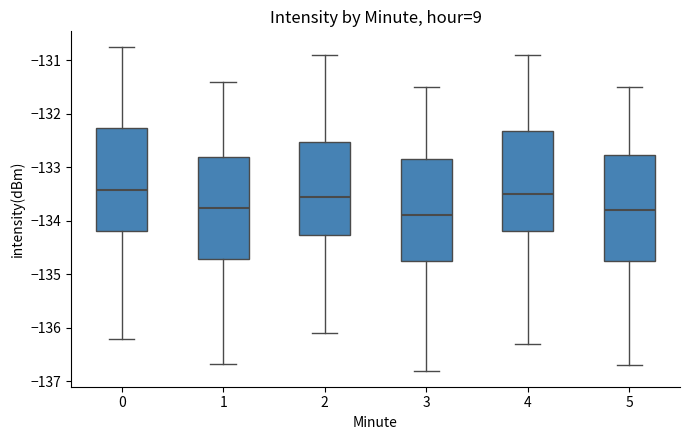

Reading left to right, transcribe this box plot: for each box, give where its median line is, the range the box spans, and where its two whiskers end, as read against the y-axis. The values are not printed on the chart, so give them approximately, as read against the axis.

0: median -133.4, box -134.2 to -132.3, whiskers -136.2 to -130.8
1: median -133.8, box -134.7 to -132.8, whiskers -136.7 to -131.4
2: median -133.5, box -134.3 to -132.5, whiskers -136.1 to -130.9
3: median -133.9, box -134.7 to -132.8, whiskers -136.8 to -131.5
4: median -133.5, box -134.2 to -132.3, whiskers -136.3 to -130.9
5: median -133.8, box -134.7 to -132.8, whiskers -136.7 to -131.5